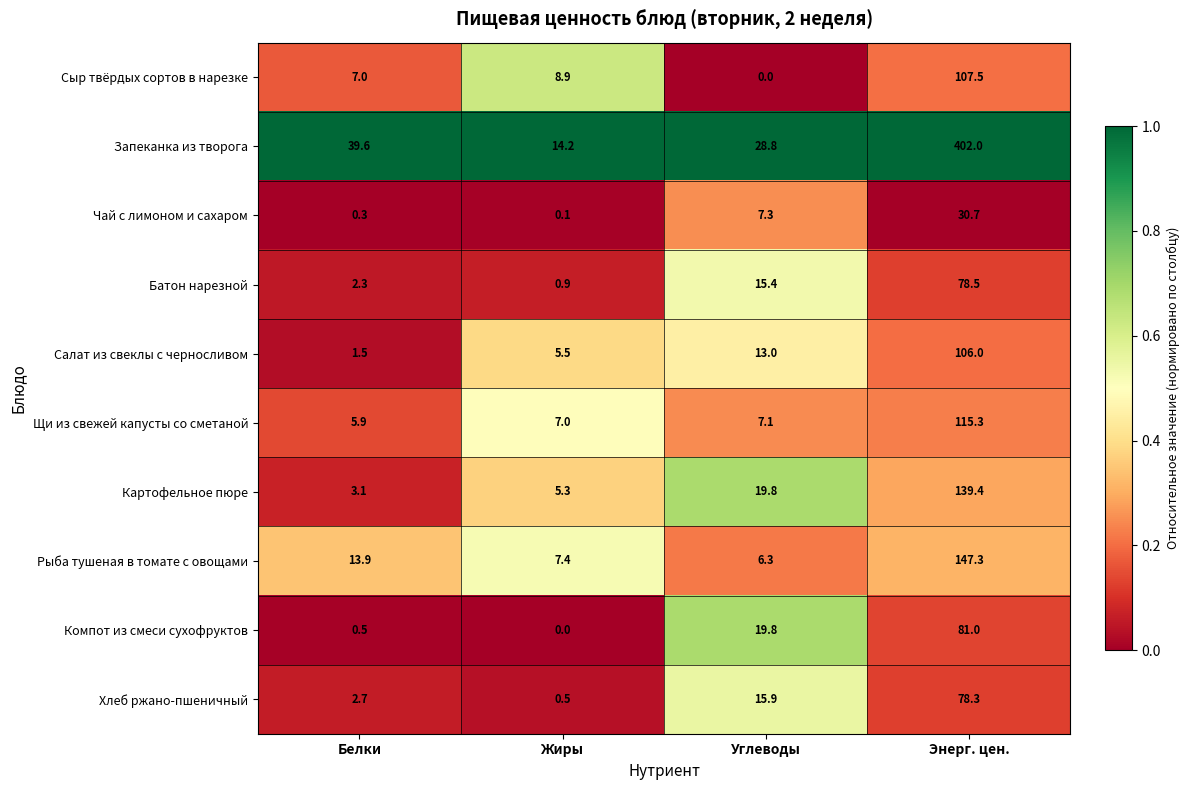

Read the Щи из свежей капусты со сметаной value at Белки.

5.9